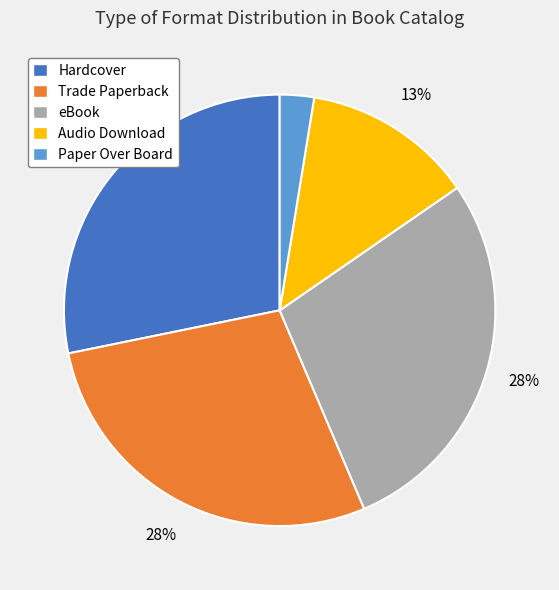

Is the sum of Audio Download and eBook greater than half?

No